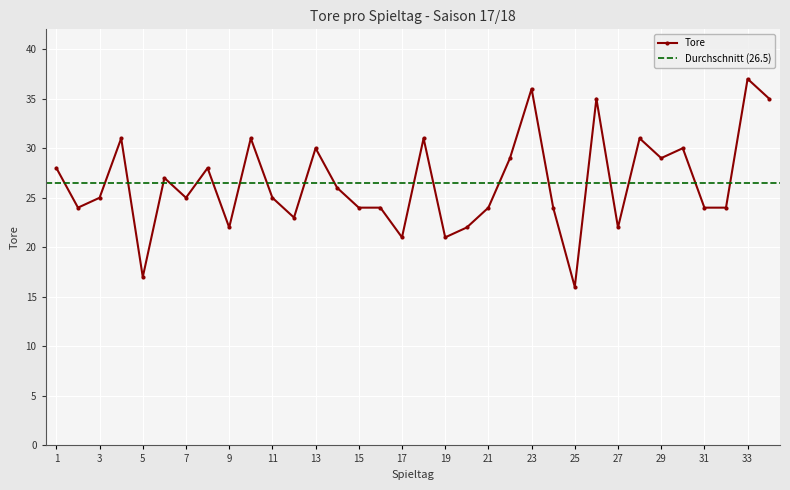

Reading right to left, extract all data points from this chart.

35	37	24	24	30	29	31	22	35	16	24	36	29	24	22	21	31	21	24	24	26	30	23	25	31	22	28	25	27	17	31	25	24	28